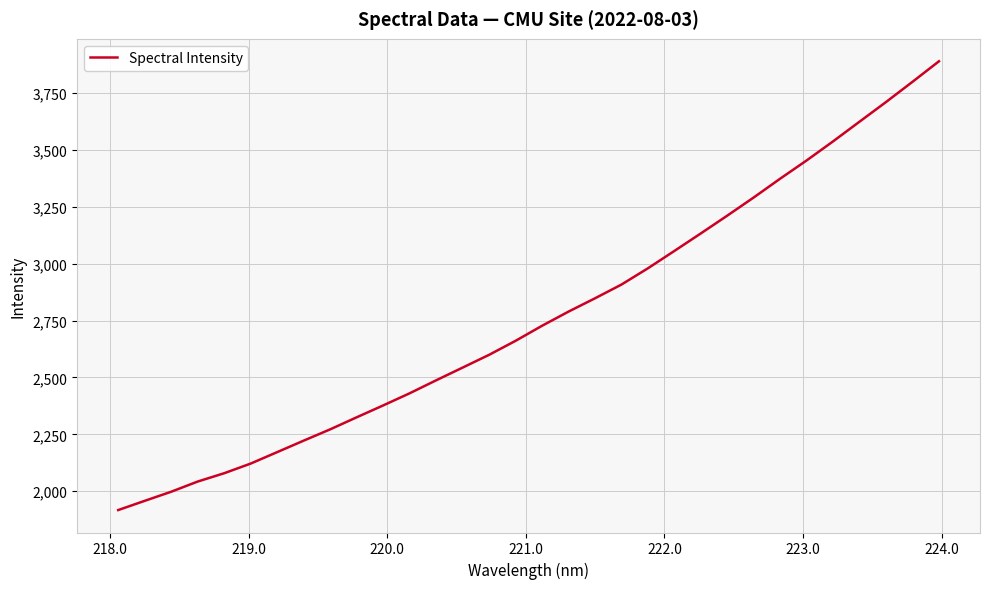

Reading left to right, list all the values displayed in this chart.

1916.8	1957.3	1997.4	2042.2	2078.8	2121.3	2171.7	2222.2	2271.8	2324.8	2377.0	2430.5	2487.5	2543.5	2599.7	2661.3	2727.5	2789.8	2848.3	2908.7	2980.3	3056.7	3133.8	3212.1	3292.0	3374.7	3454.9	3538.8	3625.4	3711.7	3800.5	3890.7